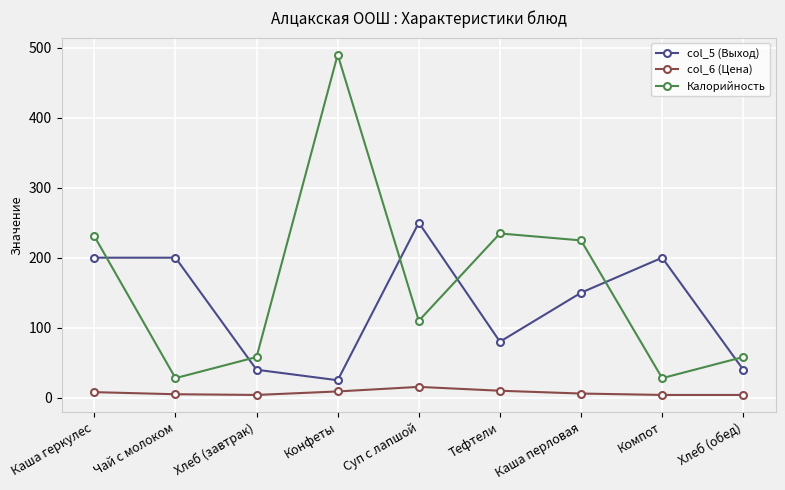

Is it true that Калорийность equals 234.6 at Тефтели?

True